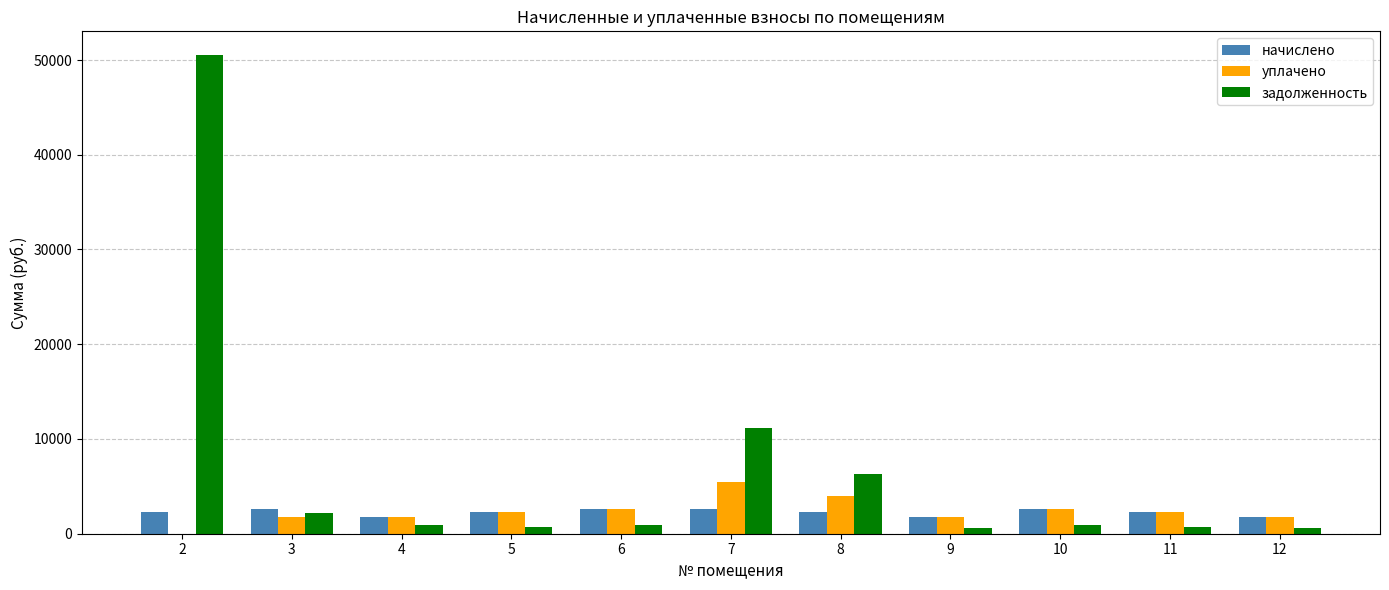

What is the average value of the начислено series?

2252.9